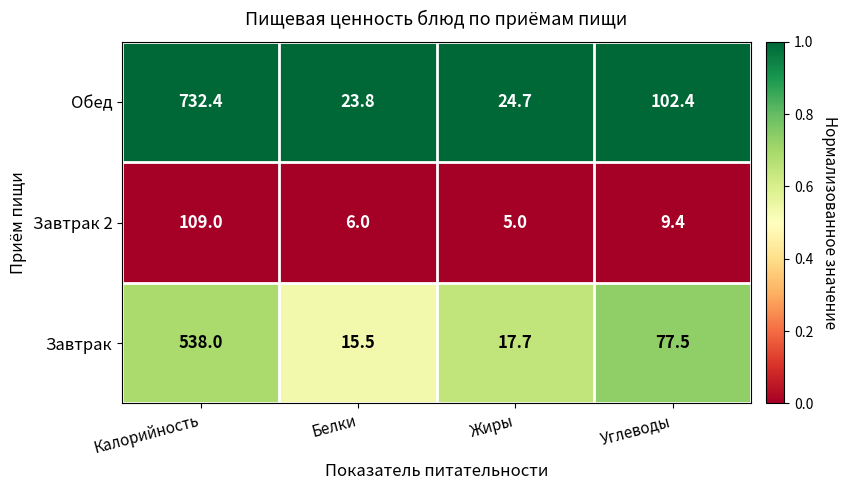

At which category is the sum across all series the highest?

Калорийность